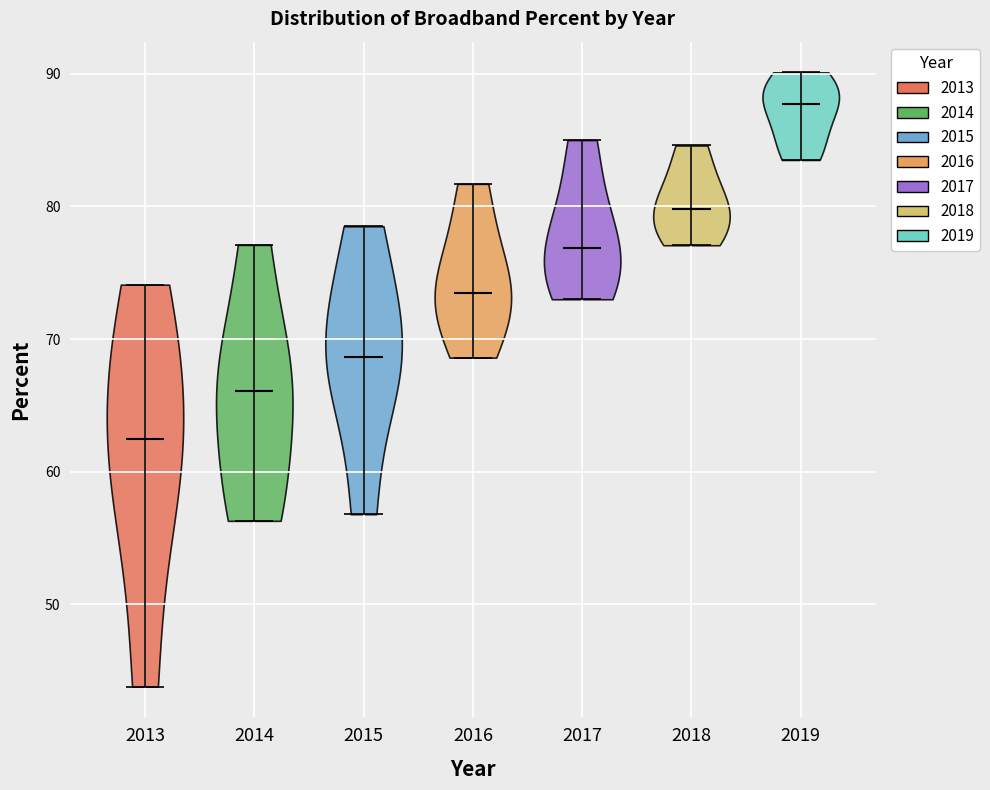

What is the lowest point the violin at x = 2018 reaches on the y-axis? The values are not printed on the chart, so give them approximately, as read against the axis.

77